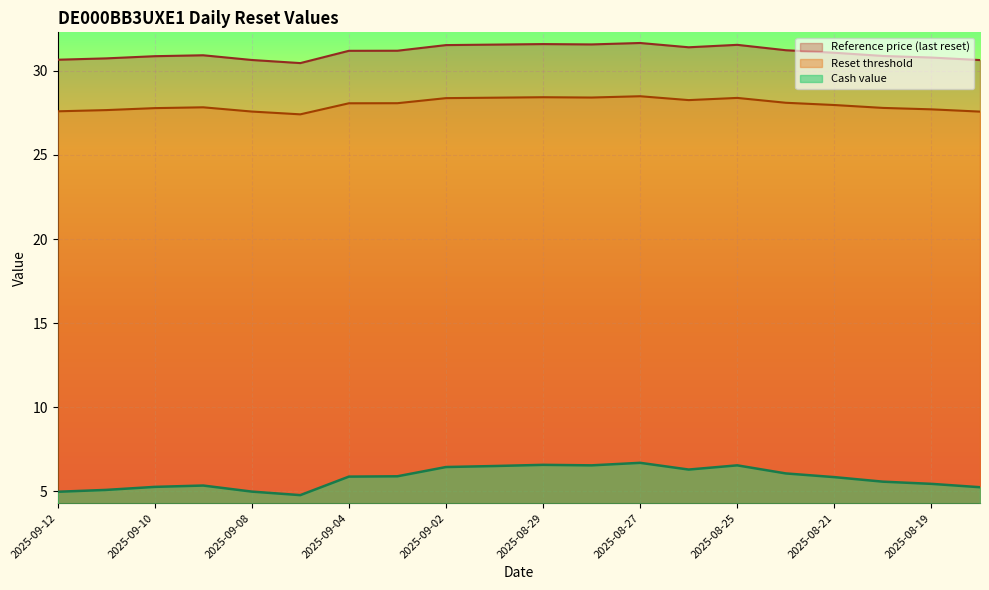

At which category does Reset threshold reach its first local valley?

2025-09-05